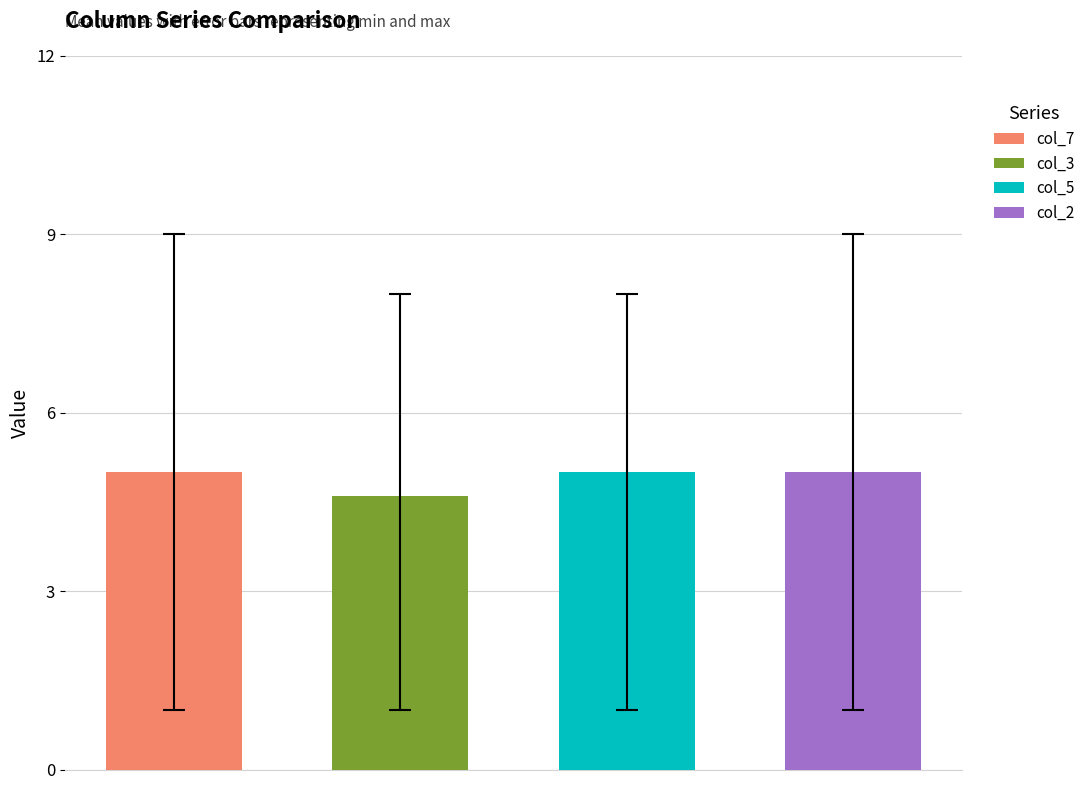

Which series has the widest spread of values?

col_2